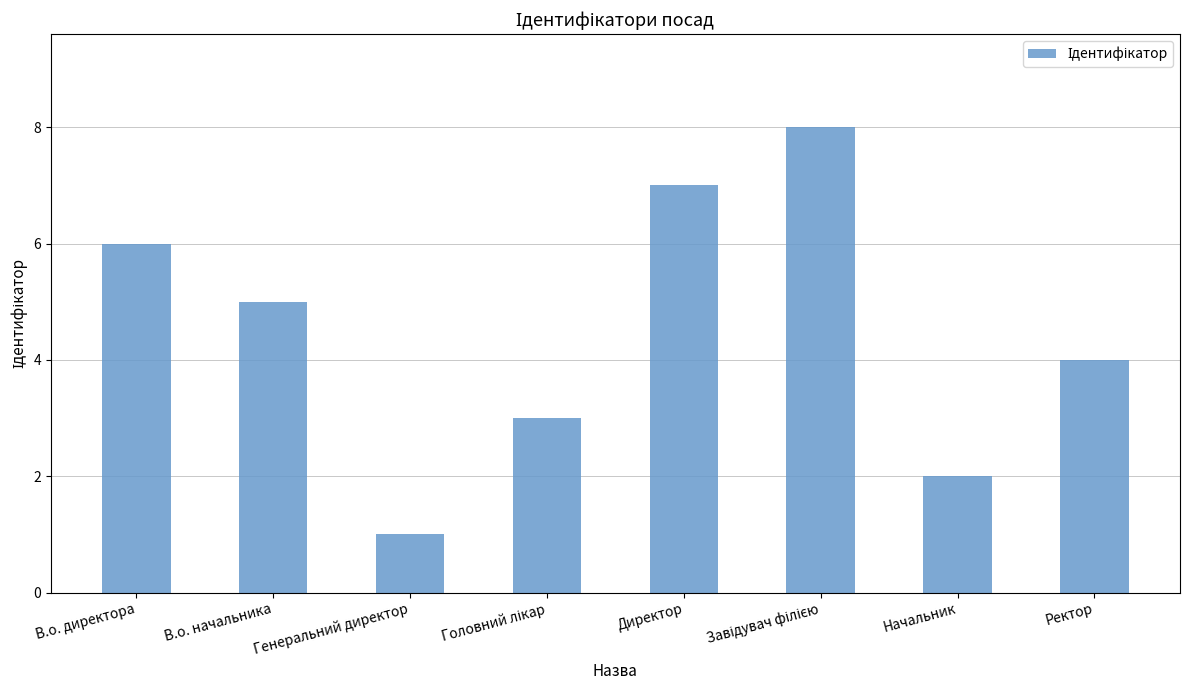

Where is the data nearest to the value 4?

Ректор